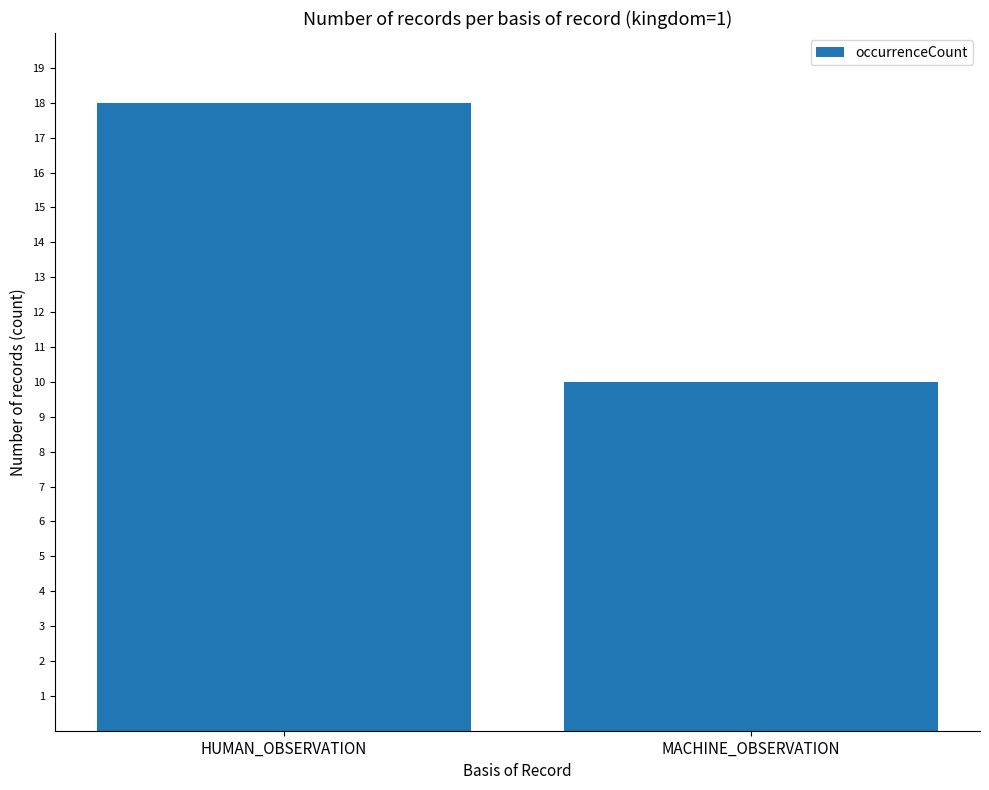

Which category has the lowest value across all series?

MACHINE_OBSERVATION